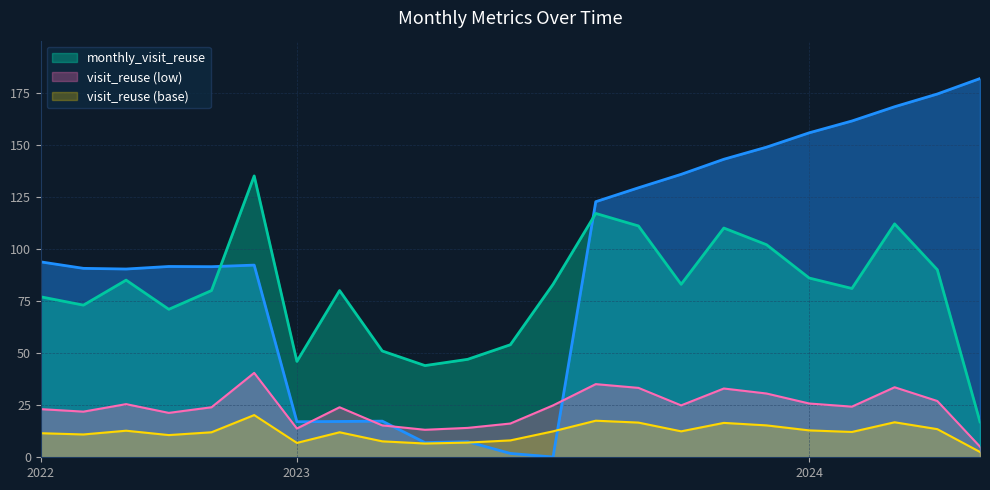

What is the label of the 11th point from the left?

2023-05